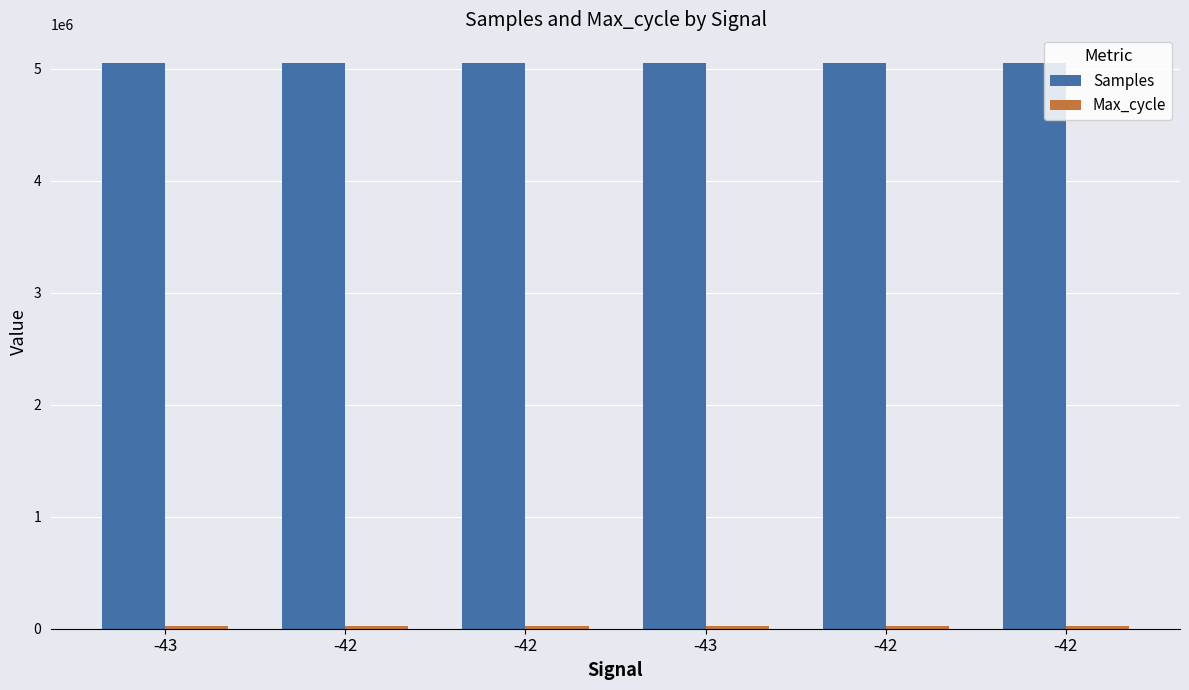

Reading left to right, list all the values displayed in this chart.

Samples: 5053103	5052916	5052853	5052895	5052738	5052636
Max_cycle: 19921	20267	19913	19913	20317	19948